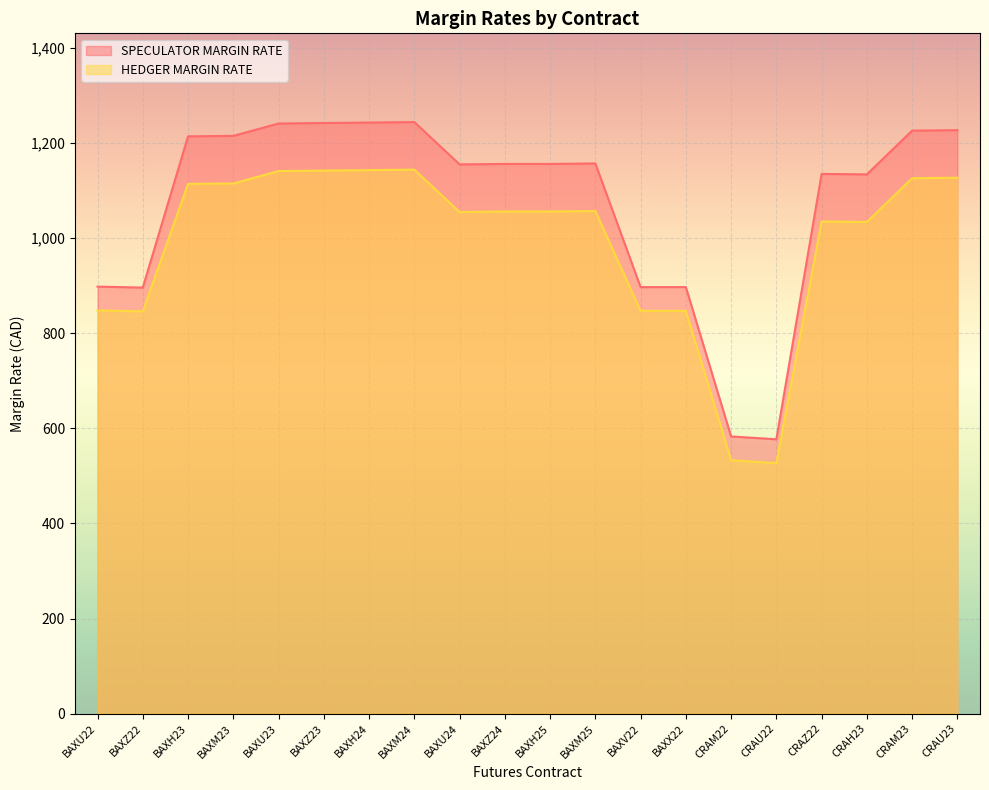

True or false: HEDGER MARGIN RATE and SPECULATOR MARGIN RATE intersect in this chart.

False